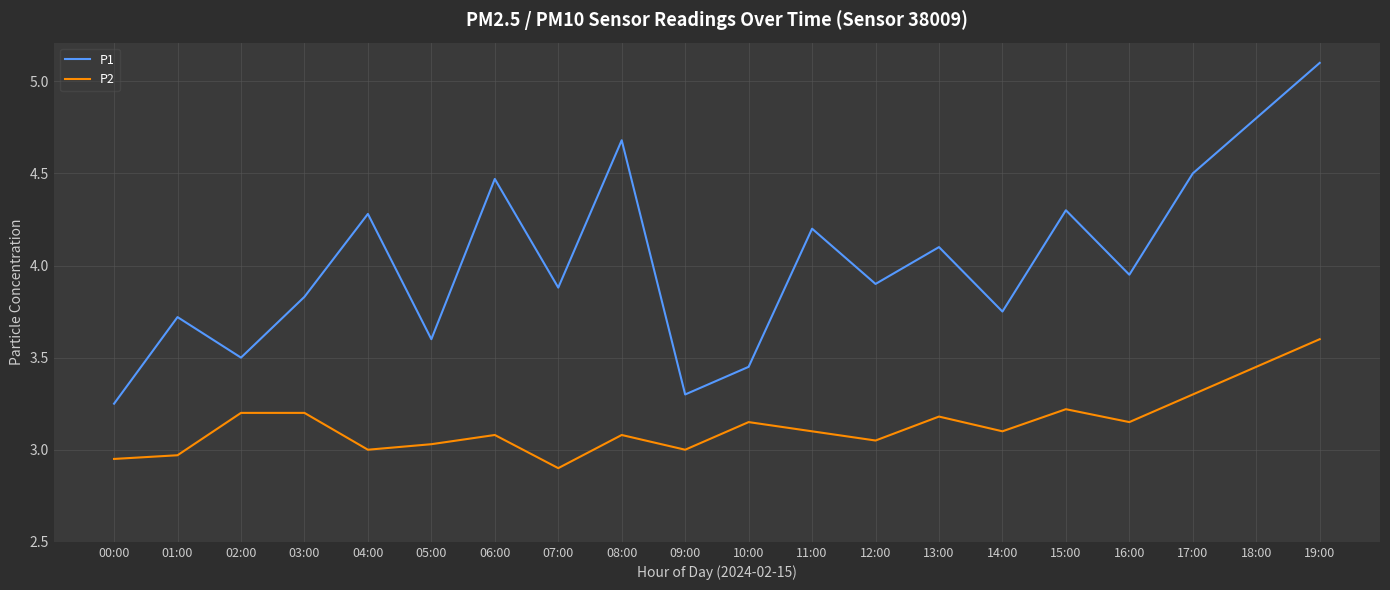

What position from the right is 02:00?

18